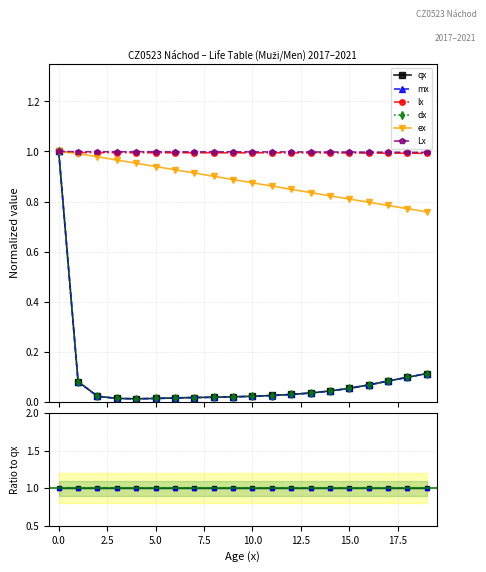

The ex series shows 2111201.3 at 7.5. True or false?

False